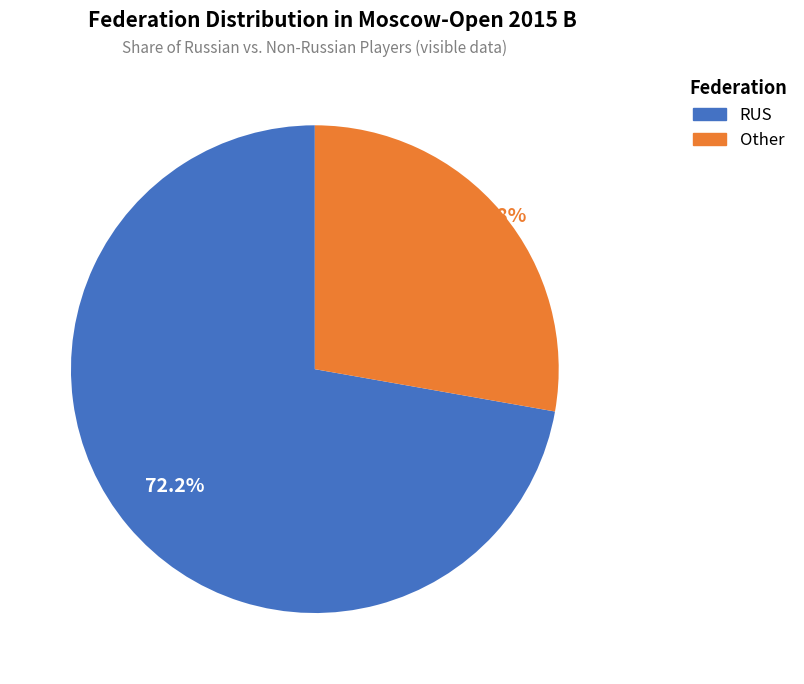

What percentage is the RUS slice, to the nearest percent?

72%